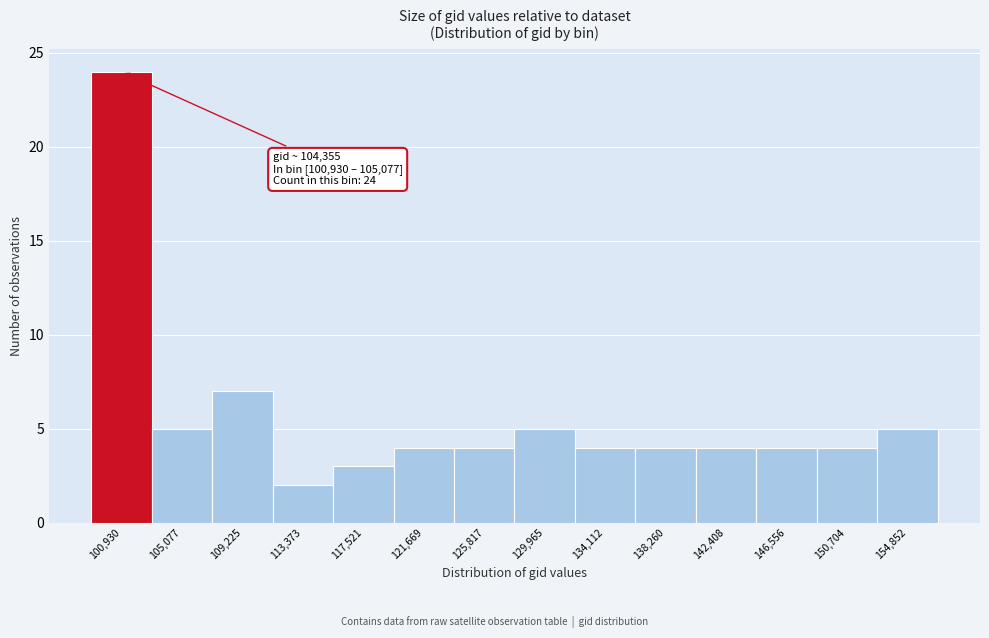

Reading right to left, what are all the values shown in this chart?

154,852=5	150,704=4	146,556=4	142,408=4	138,260=4	134,112=4	129,965=5	125,817=4	121,669=4	117,521=3	113,373=2	109,225=7	105,077=5	100,930=24